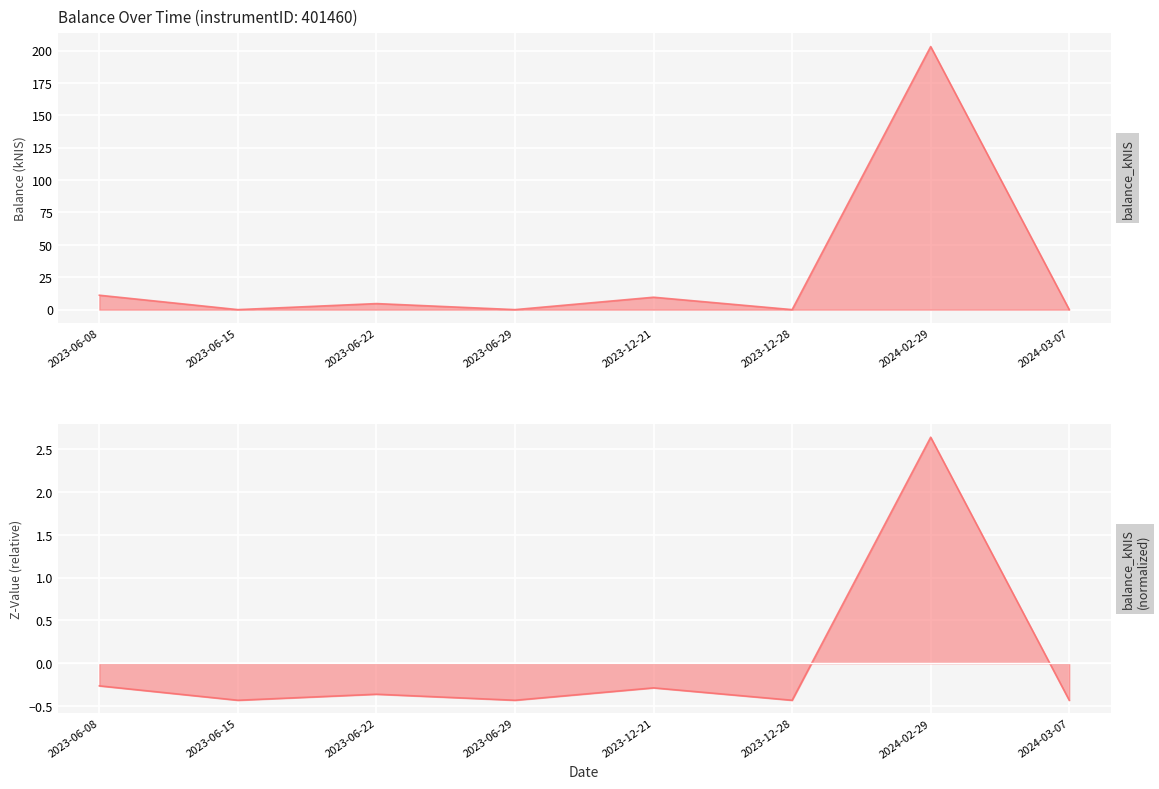

Which label corresponds to the largest value in the chart?

2024-02-29